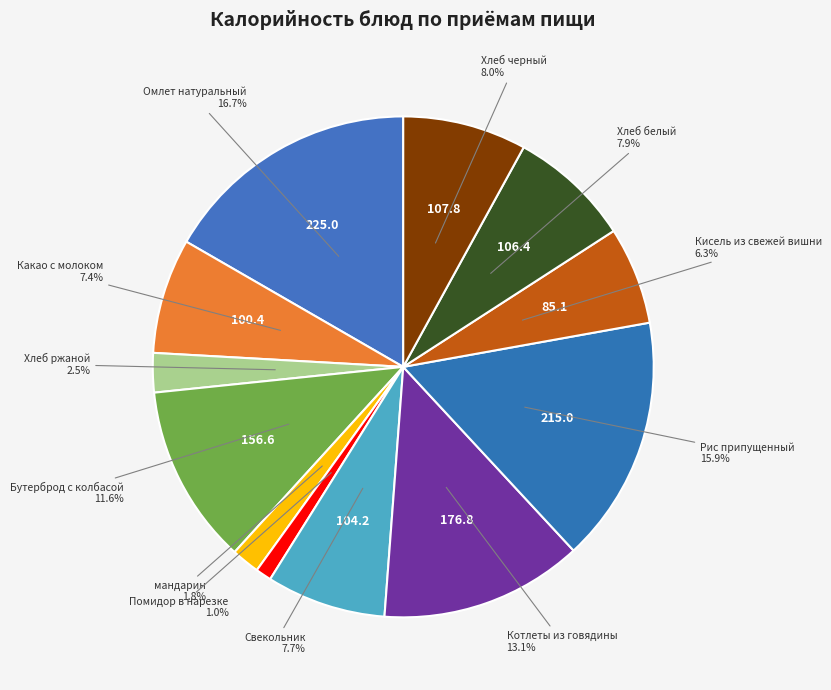

How many slices are in this pie chart?

12